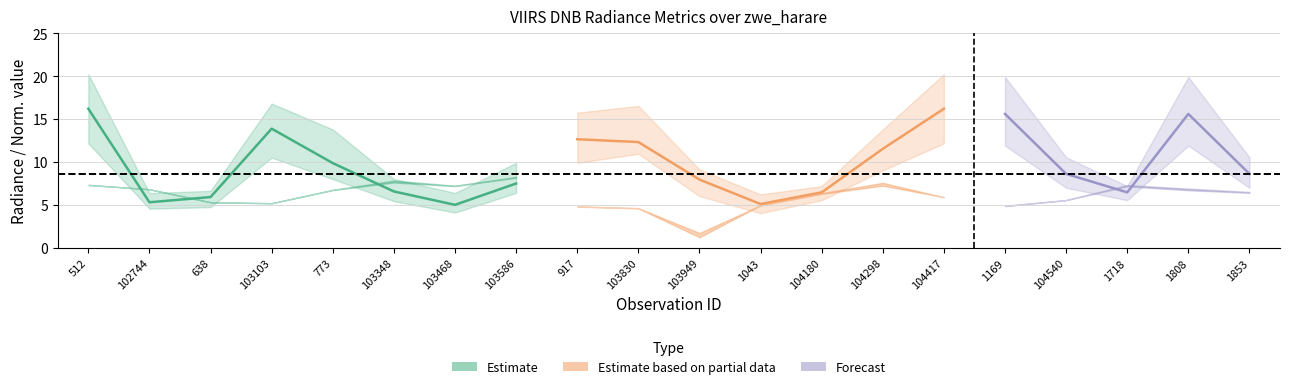

After their last crossing, which series has the higher values: rade9_aggzone_norm or rade9_bin_3q?

rade9_bin_3q